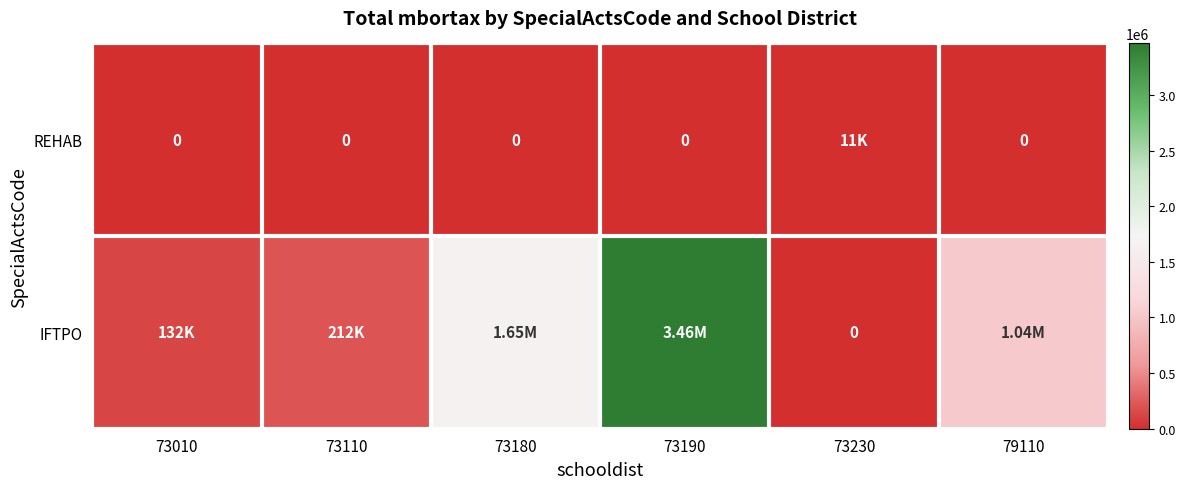

Is it true that IFTPO equals 1709143 at 73230?

False